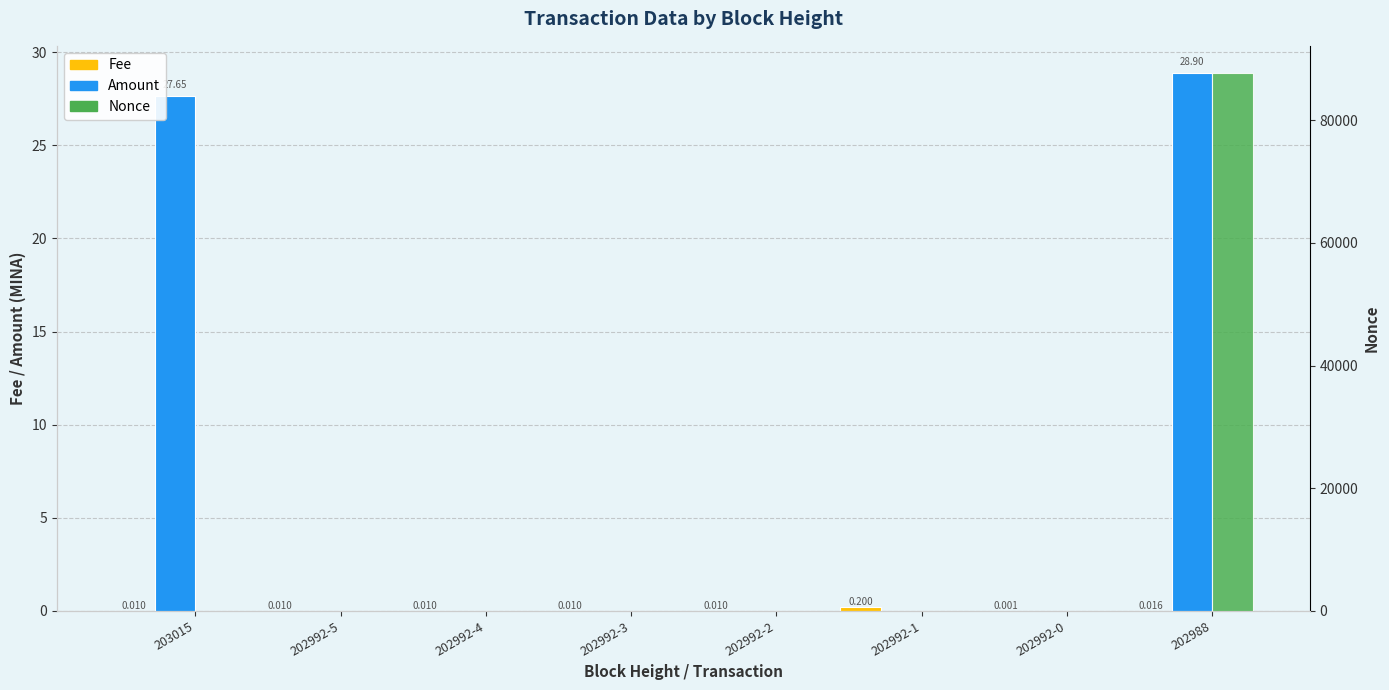

How many bars are there in total?

24